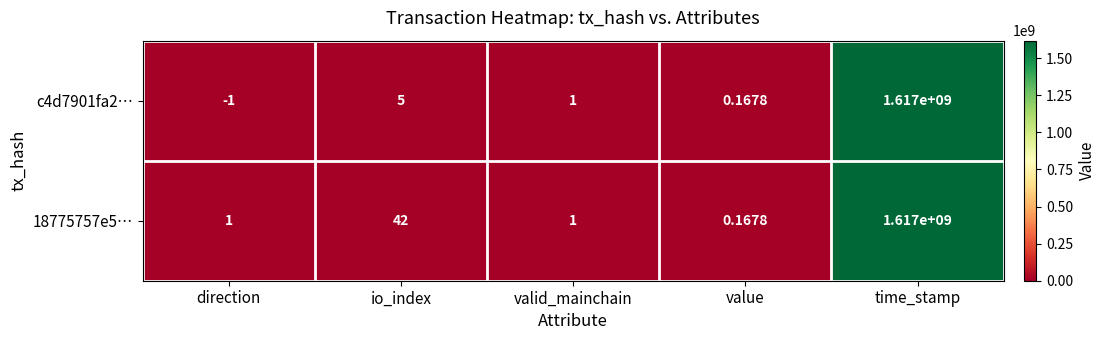

List the series in order of their overall mean, lowest first.

c4d7901fa2…, 18775757e5…